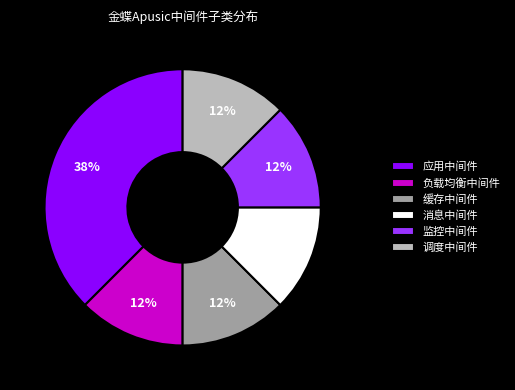

Combined, do 监控中间件 and 消息中间件 account for over 50%?

No